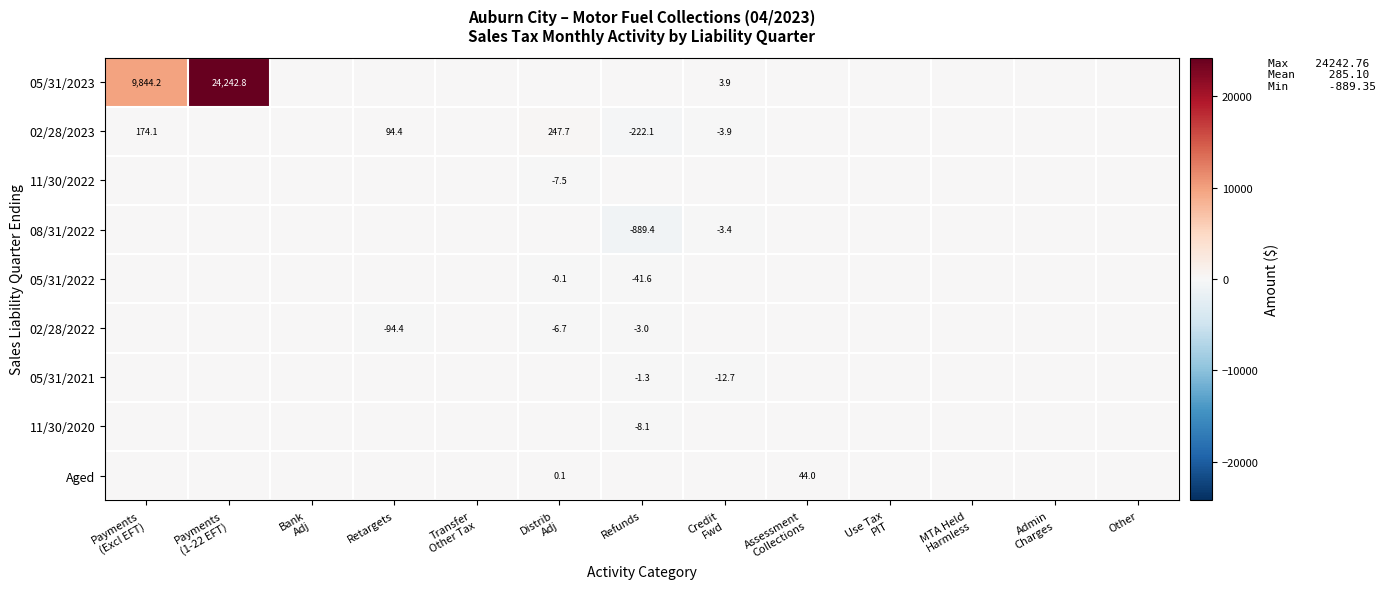

The value of 05/31/2022 at Refunds is -41.6. True or false?

True